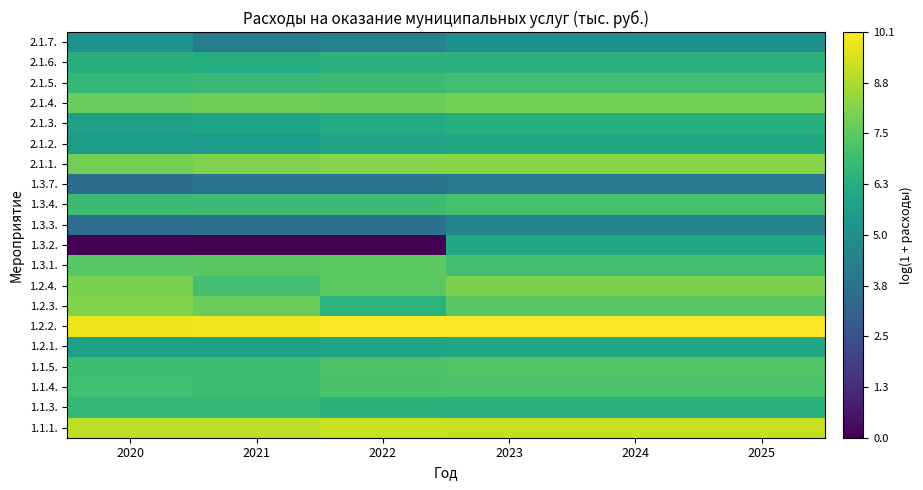

What is the difference between the highest and lowest values at 2024?

6.0